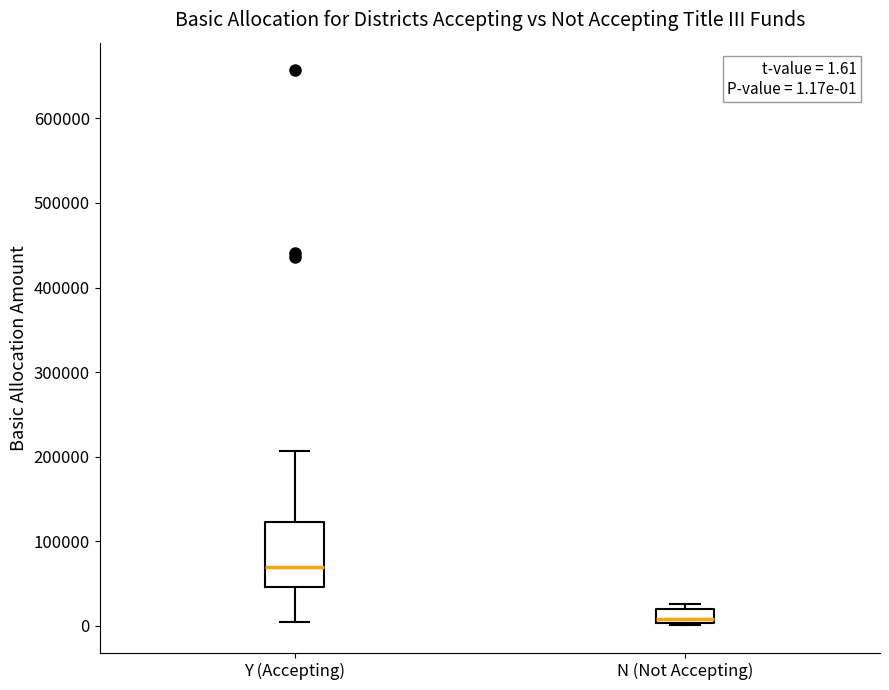

Which box is the tallest, from its lower edge to its upper edge?

Y (Accepting)